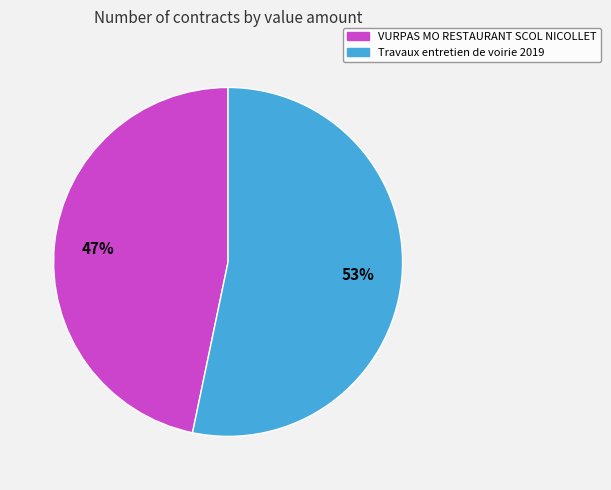

To the nearest percent, what is the average slice percentage?

50%